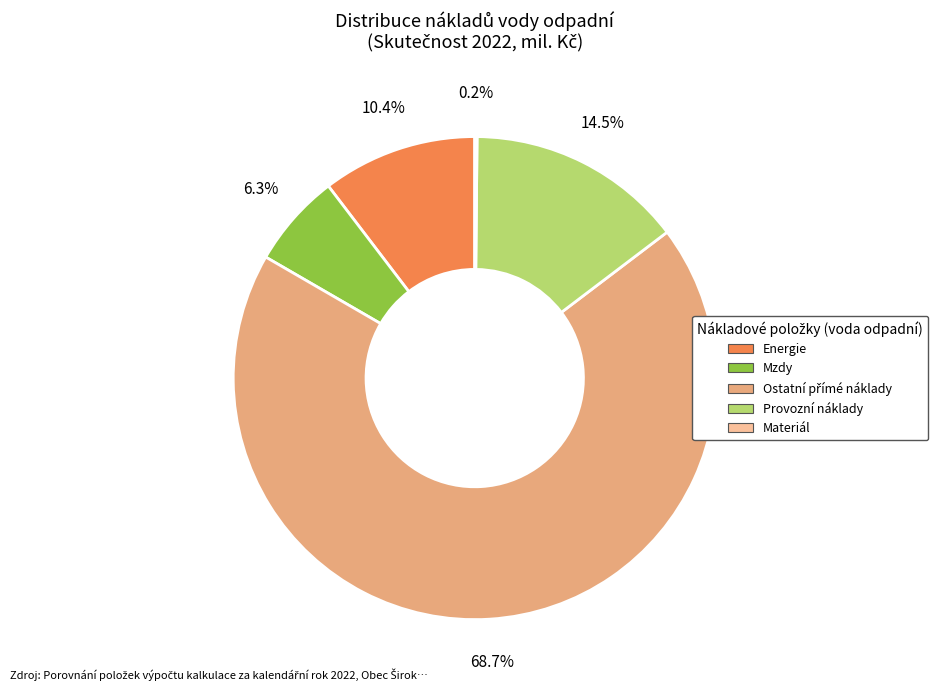

Is Mzdy the majority of the pie?

No